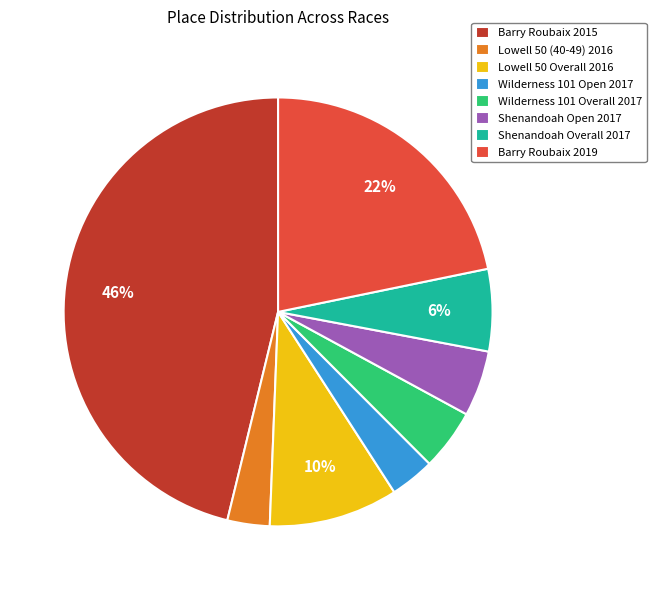

Is the sum of Lowell 50 (40-49) 2016 and Wilderness 101 Open 2017 greater than half?

No